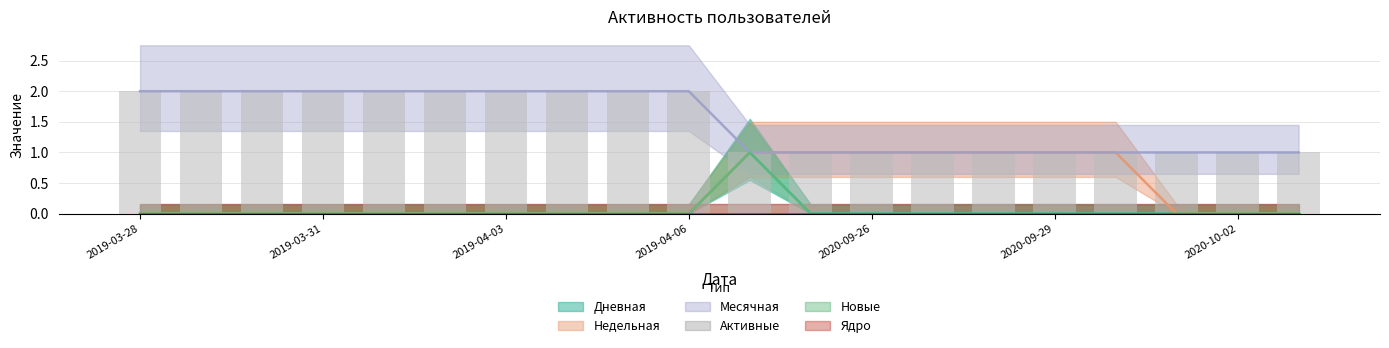

At which category is the sum across all series the highest?

2020-09-24